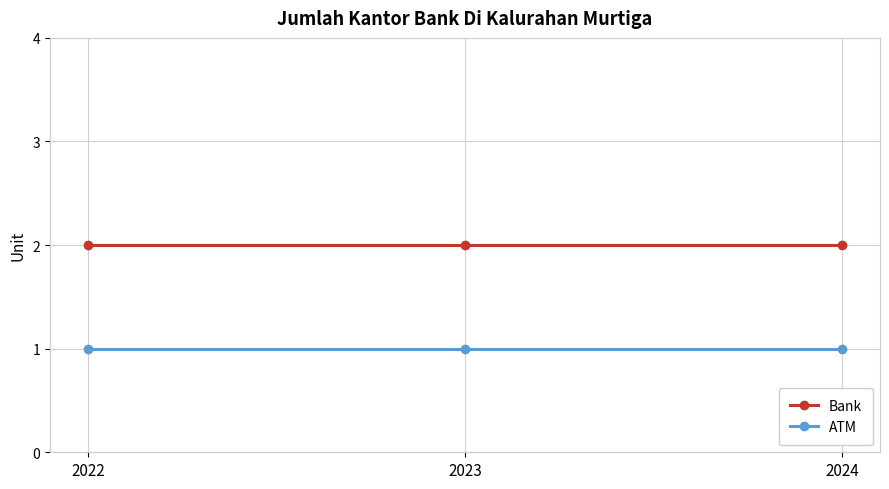

What is the minimum value for ATM?

1